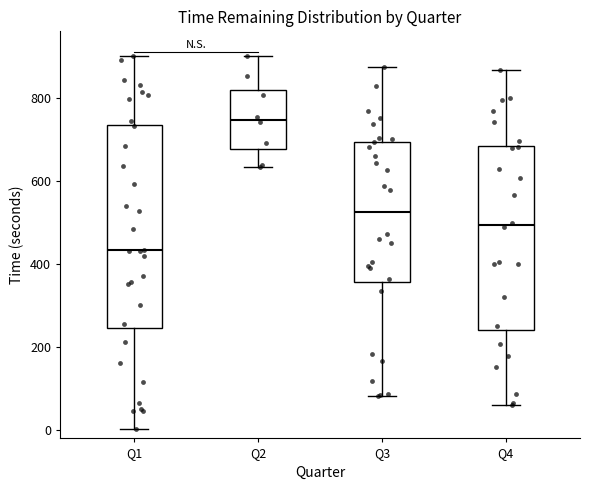

Reading left to right, transcribe this box plot: for each box, give where its median line is, the range the box spans, and where its two whiskers end, as read against the y-axis. The values are not printed on the chart, so give them approximately, as read against the axis.

Q1: median 440, box 240 to 740, whiskers 0 to 900
Q2: median 740, box 680 to 820, whiskers 640 to 900
Q3: median 520, box 360 to 700, whiskers 80 to 880
Q4: median 500, box 240 to 680, whiskers 60 to 860